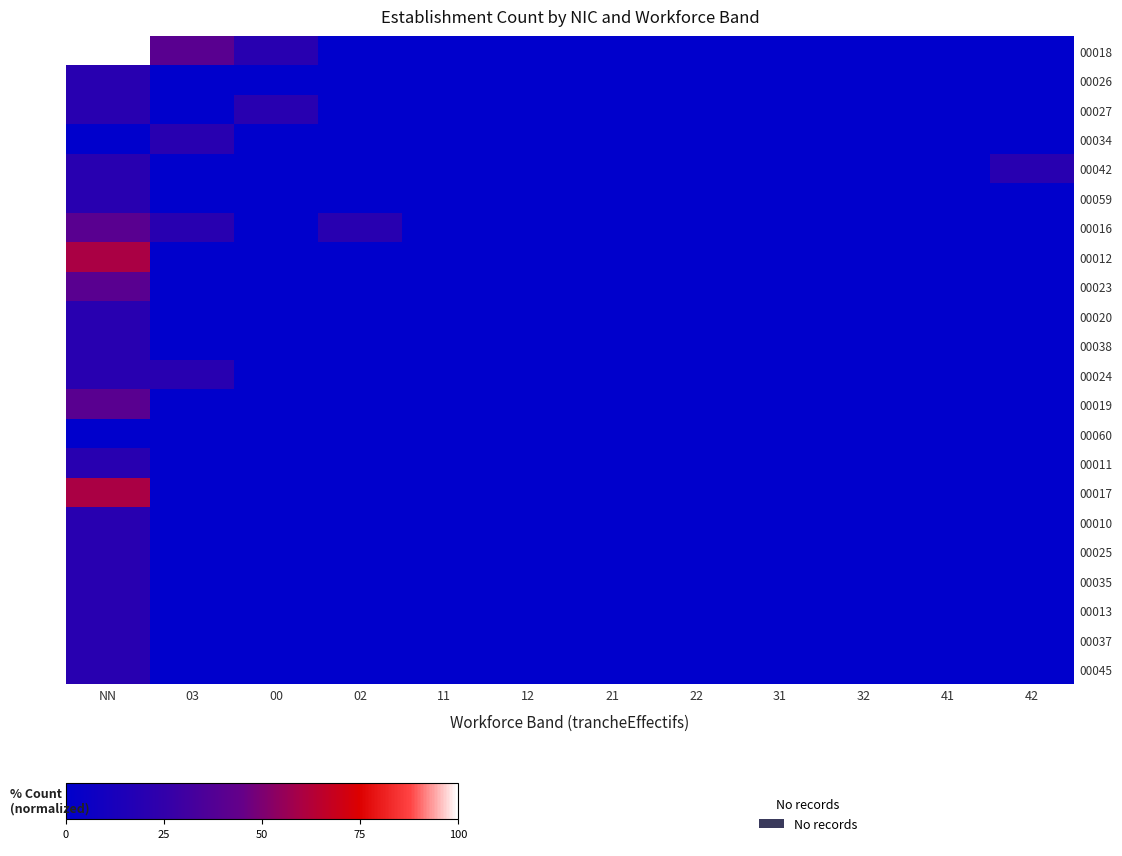

At which category does the chart reach its minimum across all series?

02